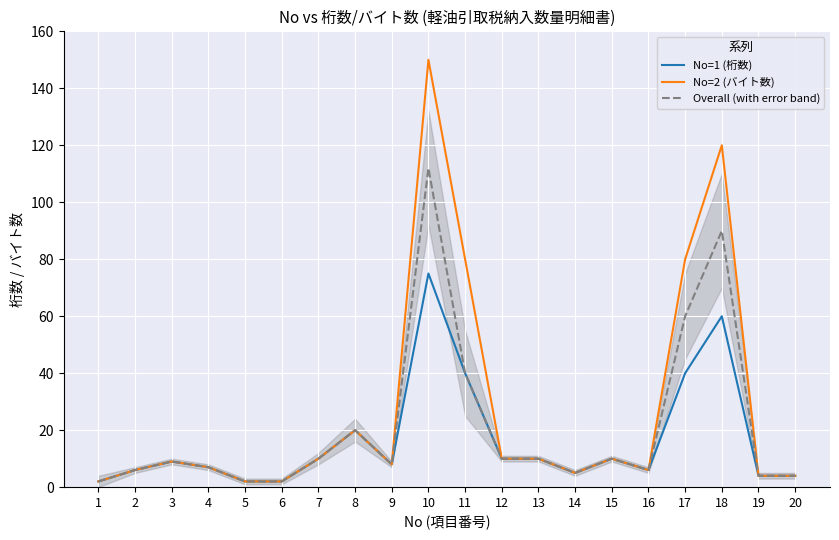

At which category is the sum across all series the highest?

10